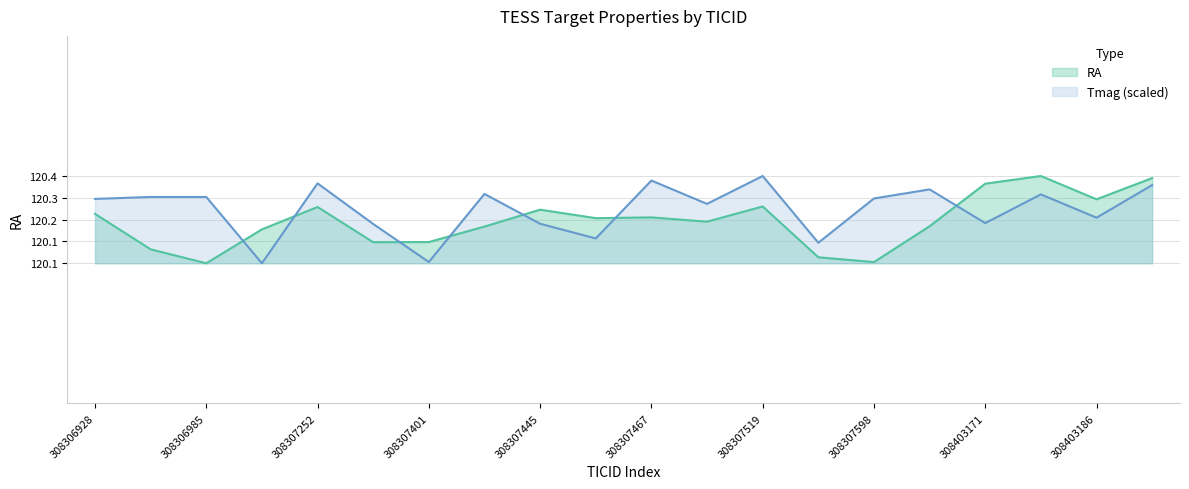

What is the spread (max minus min) of values at 308307467?

0.1